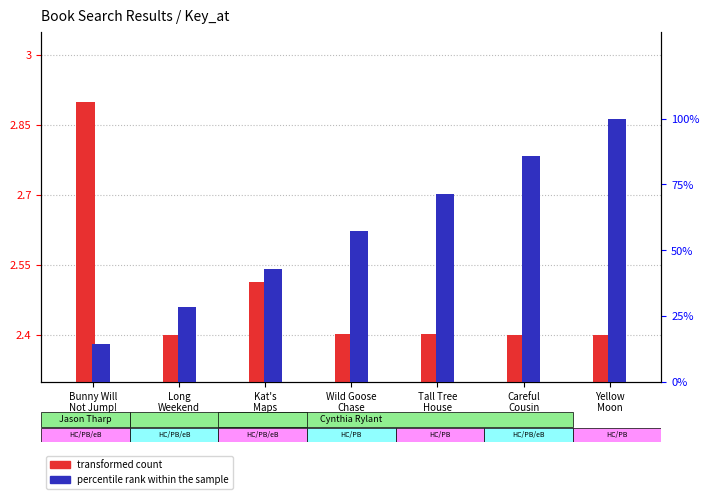

Reading left to right, list all the values displayed in this chart.

transformed count: 2.9	2.4	2.5	2.4	2.4	2.4	2.4
percentile rank within the sample: 14.3	28.6	42.9	57.1	71.4	85.7	100.0